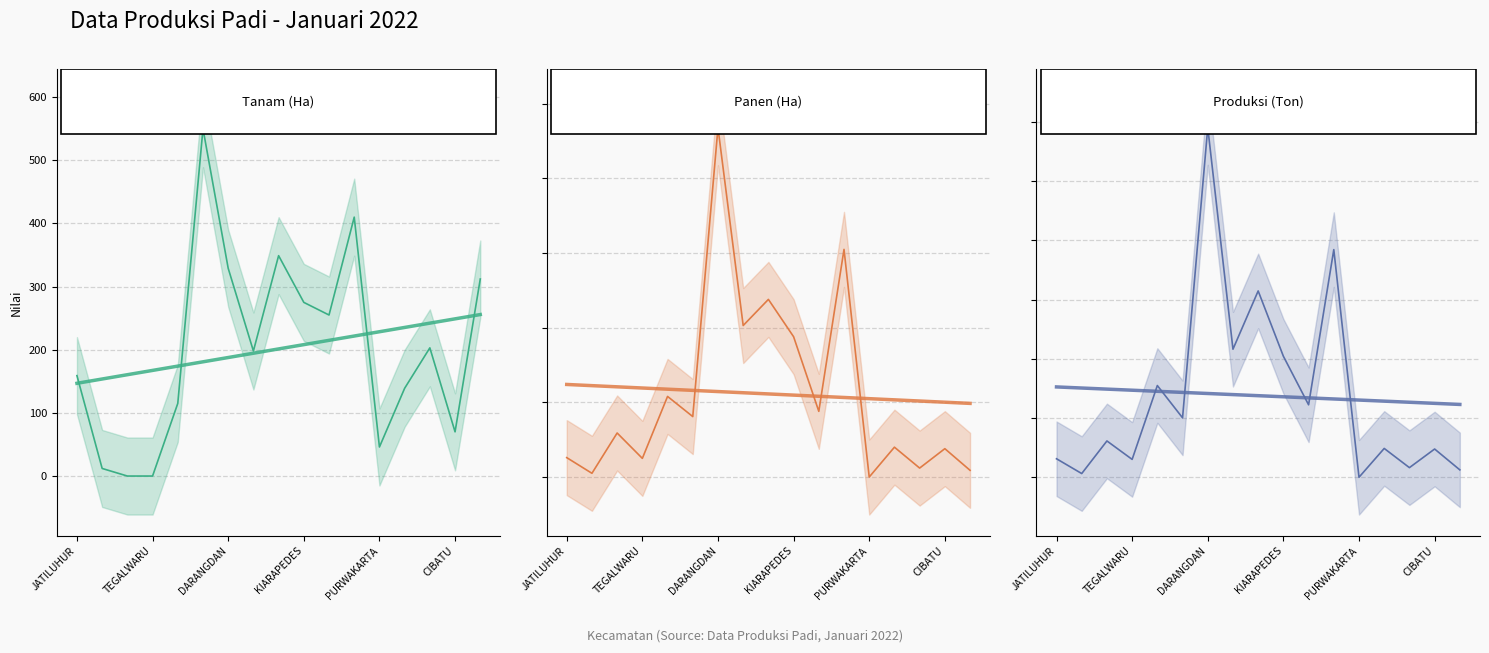

What are all the series names shown in the legend?

Tanam (Ha), Tanam (Ha) trend, Panen (Ha), Panen (Ha) trend, Produksi (Ton), Produksi (Ton) trend